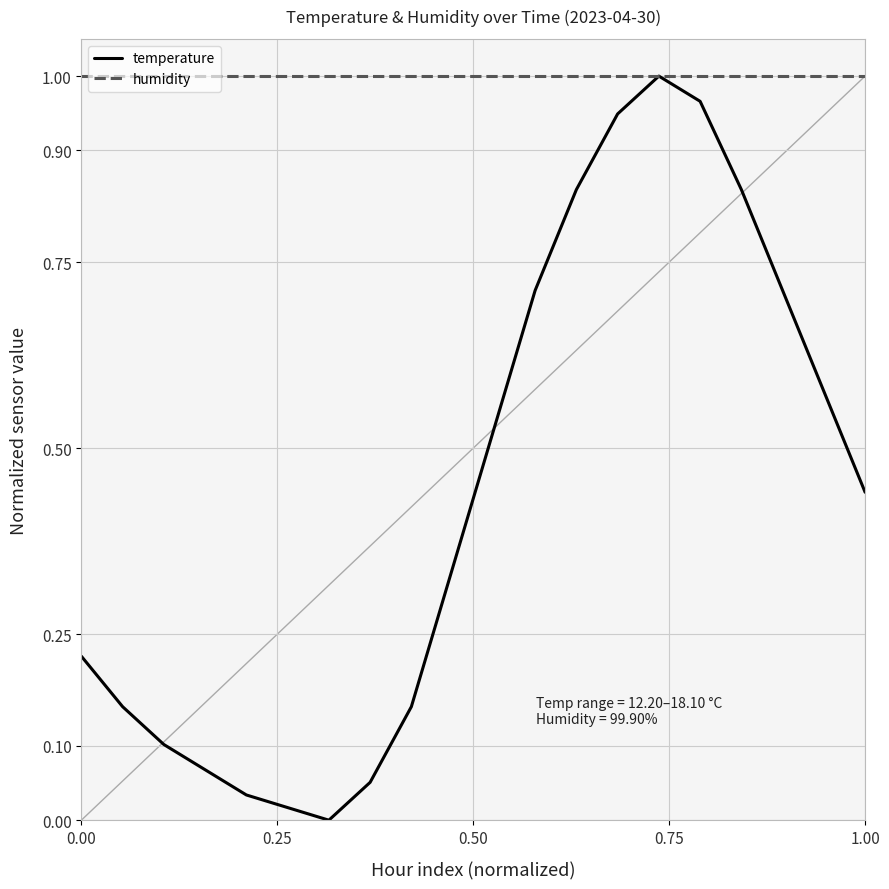

How many categories are shown in the chart?

20